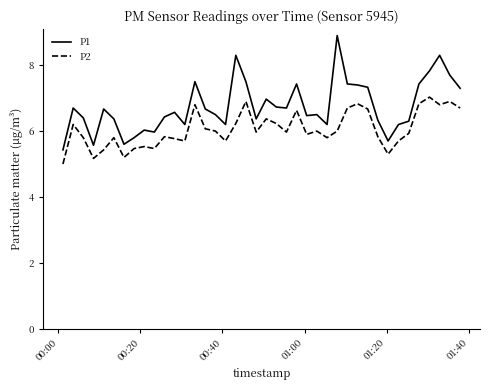

Reading left to right, list all the values displayed in this chart.

P1: 5.4	6.7	6.4	5.6	6.7	6.4	5.6	5.8	6.0	6.0	6.4	6.6	6.2	7.5	6.7	6.5	6.2	8.3	7.5	6.4	7.0	6.7	6.7	7.4	6.5	6.5	6.2	8.9	7.4	7.4	7.3	6.3	5.7	6.2	6.3	7.4	7.8	8.3	7.7	7.3
P2: 5.0	6.2	5.8	5.2	5.4	5.8	5.2	5.5	5.5	5.5	5.8	5.8	5.7	6.8	6.1	6.0	5.7	6.2	6.9	6.0	6.4	6.2	6.0	6.6	5.9	6.0	5.8	6.0	6.7	6.8	6.7	5.8	5.3	5.7	5.9	6.8	7.0	6.8	6.9	6.7